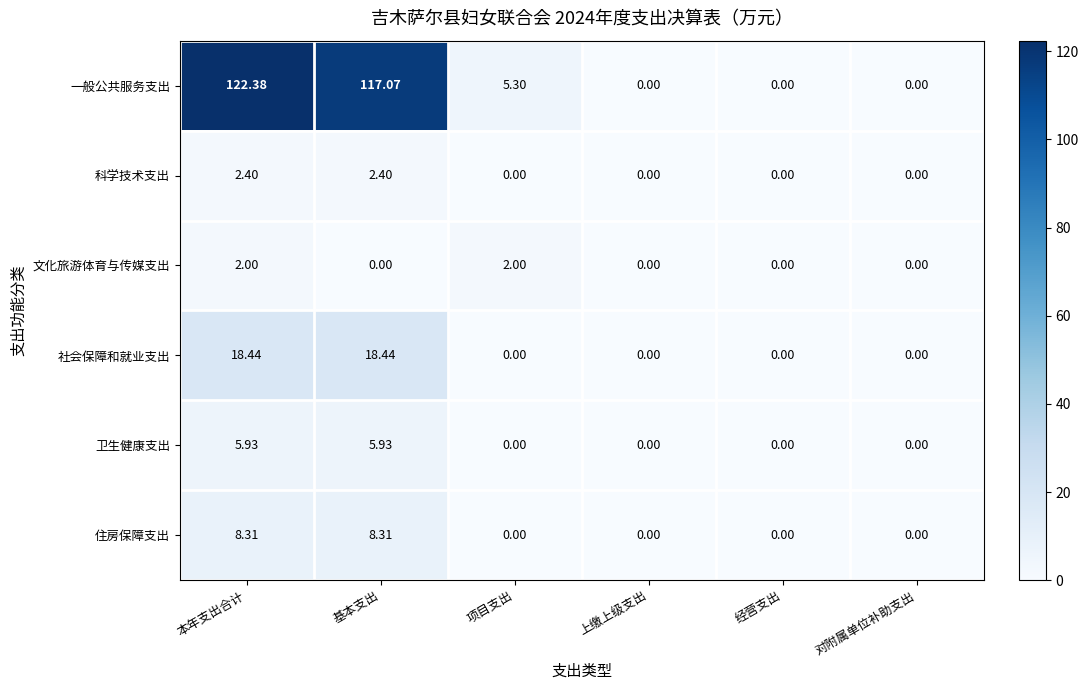

Rank the series by their maximum value, from lowest to highest.

文化旅游体育与传媒支出, 科学技术支出, 卫生健康支出, 住房保障支出, 社会保障和就业支出, 一般公共服务支出